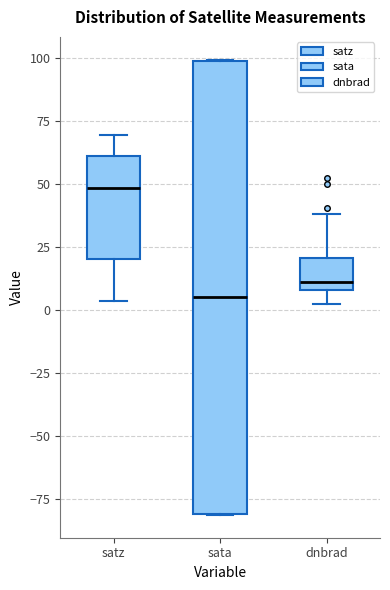

Reading left to right, read every box against the y-axis: the position of its median line, the range the box covers, and the ends of its whiskers. The values are not printed on the chart, so give them approximately, as read against the axis.

satz: median 50, box 20 to 60, whiskers 5 to 70
sata: median 5, box -80 to 100, whiskers -80 to 100
dnbrad: median 10 (just above the box's lower edge), box 10 to 20, whiskers 5 to 40